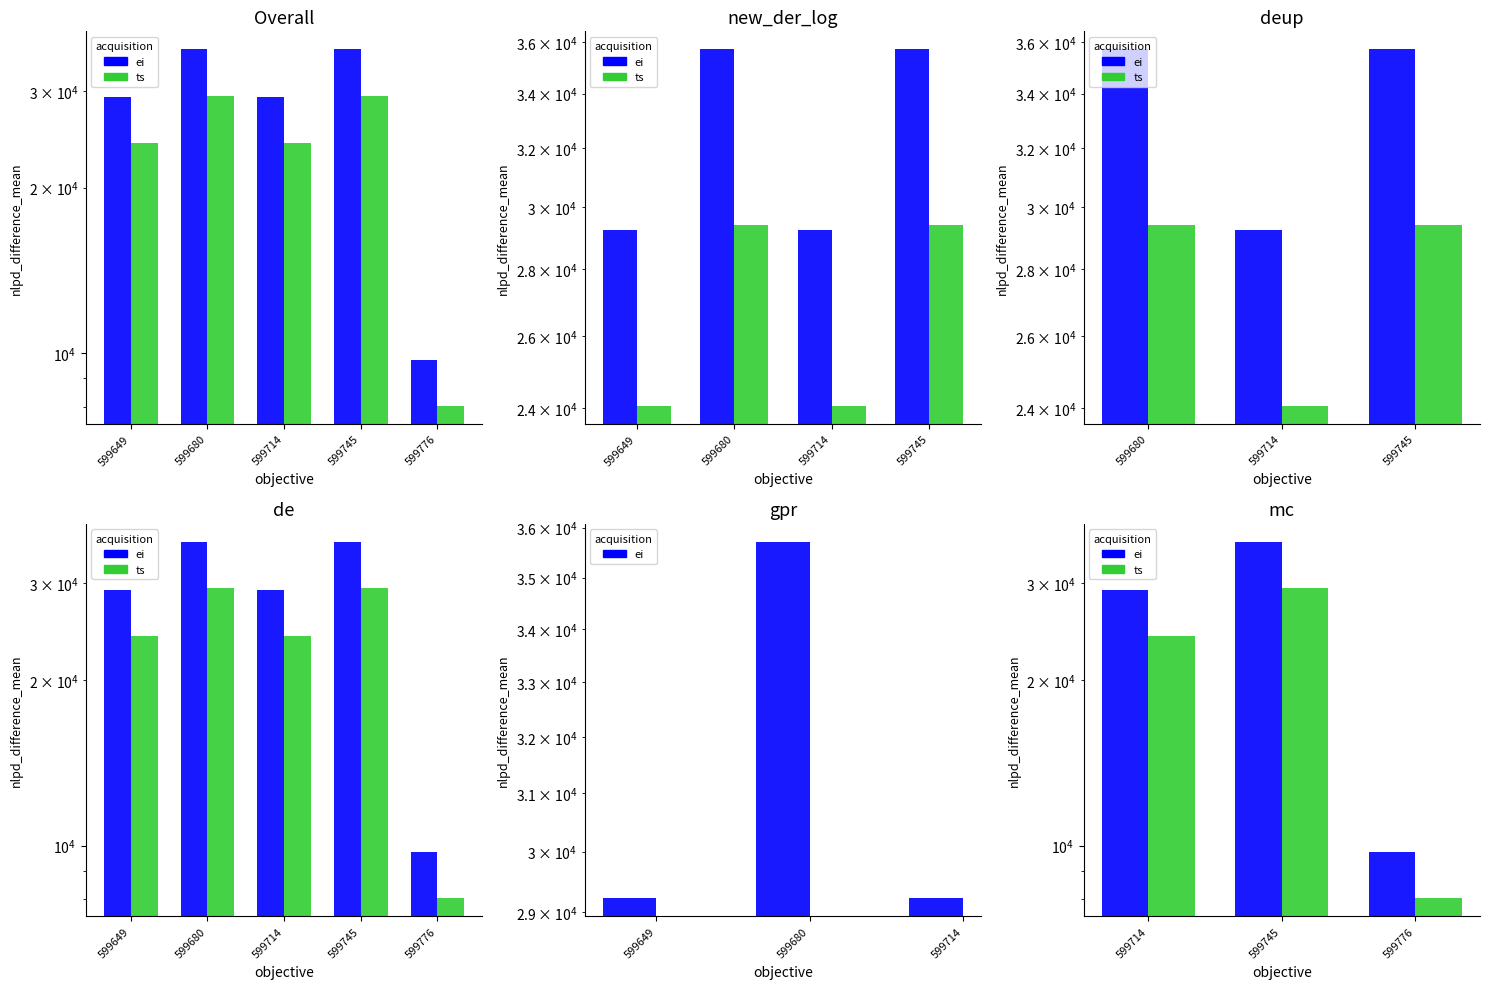

What are all the series names shown in the legend?

ei, ts